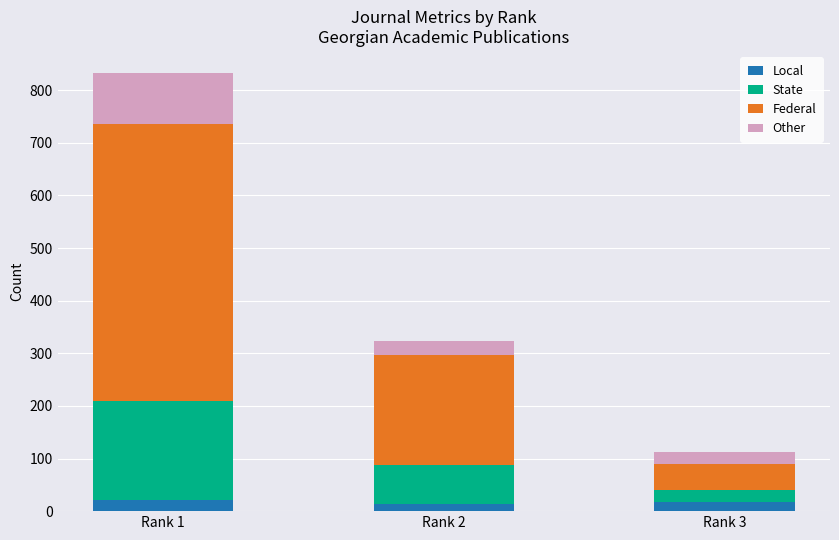

What is the sum of the Local values at Rank 3 and Rank 1?

40